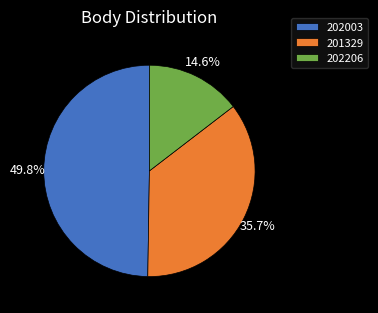

Does 202206 represent more than half of the total?

No